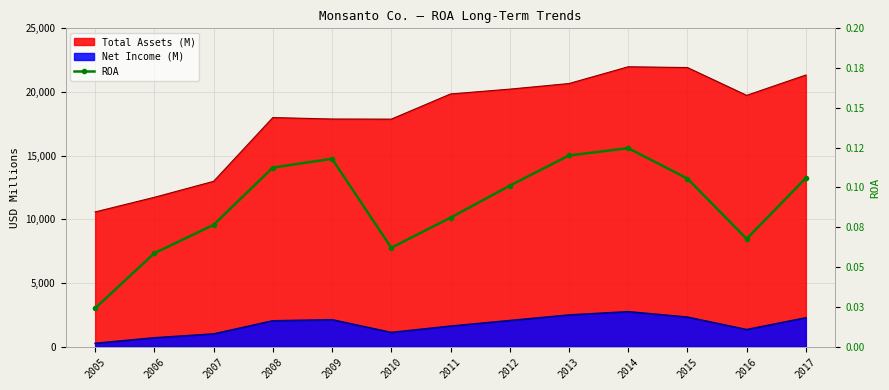

Reading right to left, list all the values displayed in this chart.

2017=0.1	2016=0.1	2015=0.1	2014=0.1	2013=0.1	2012=0.1	2011=0.1	2010=0.1	2009=0.1	2008=0.1	2007=0.1	2006=0.1	2005=0.0